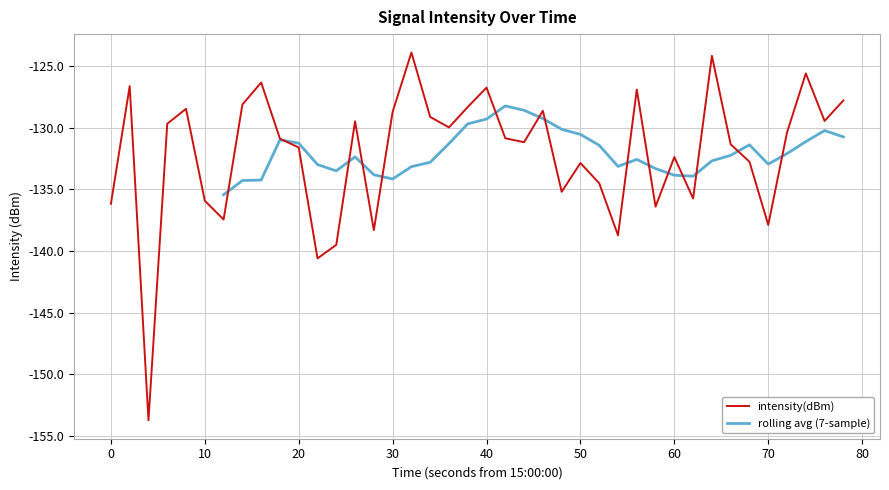

True or false: the data has more than 2 interior local peaks.

True